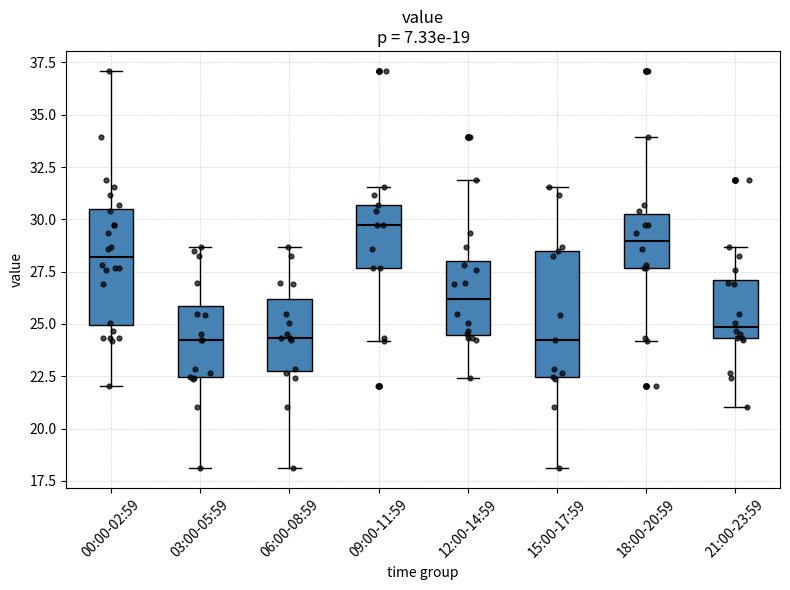

Which box is the tallest, from its lower edge to its upper edge?

15:00-17:59